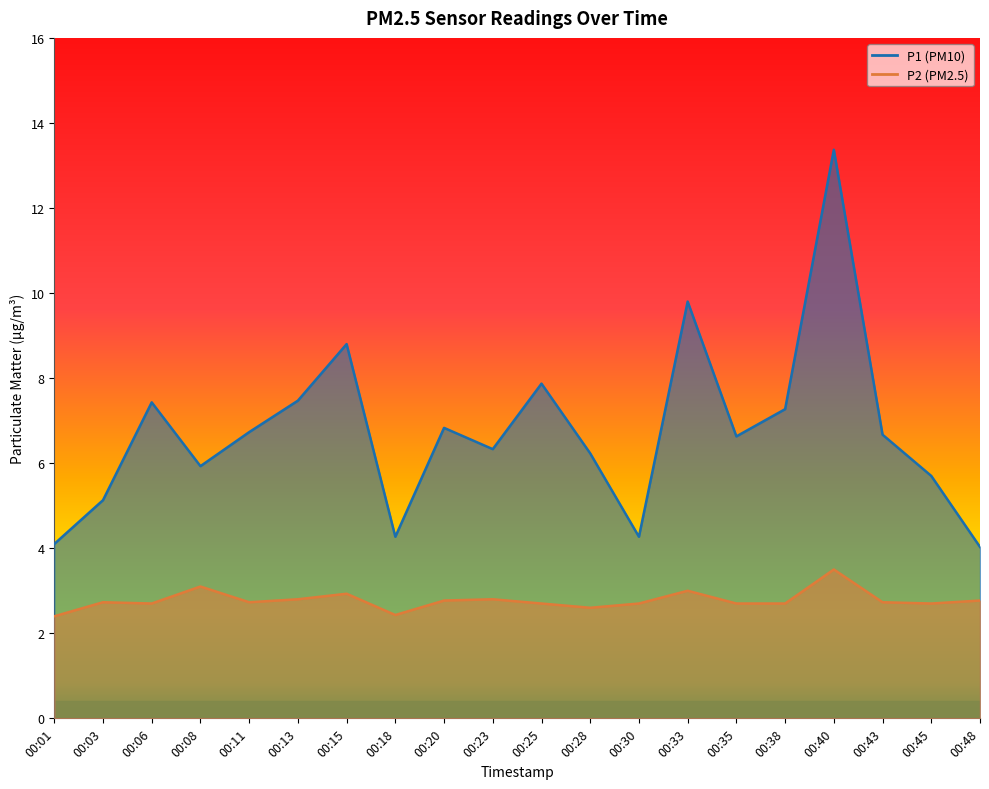

Reading right to left, extract all data points from this chart.

P1: 4.0	5.7	6.7	13.4	7.3	6.6	9.8	4.3	6.2	7.9	6.3	6.8	4.3	8.8	7.5	6.7	5.9	7.4	5.1	4.1
P2: 2.8	2.7	2.7	3.5	2.7	2.7	3.0	2.7	2.6	2.7	2.8	2.8	2.4	2.9	2.8	2.7	3.1	2.7	2.7	2.4